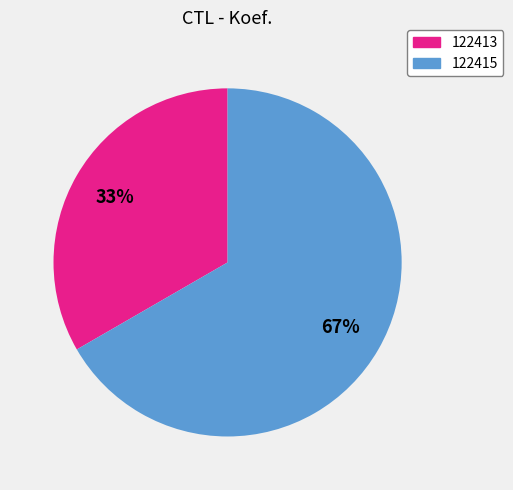

Combined, do 122413 and 122415 account for over 50%?

Yes